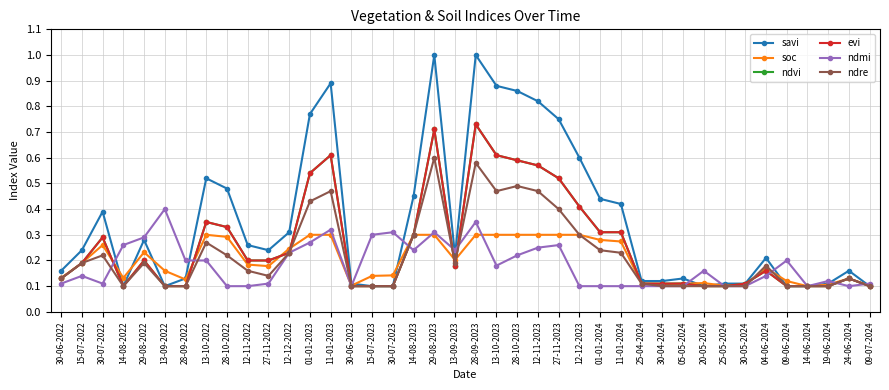

Is the value of soc at 13-09-2022 greater than the value of ndmi at 28-10-2023?

No